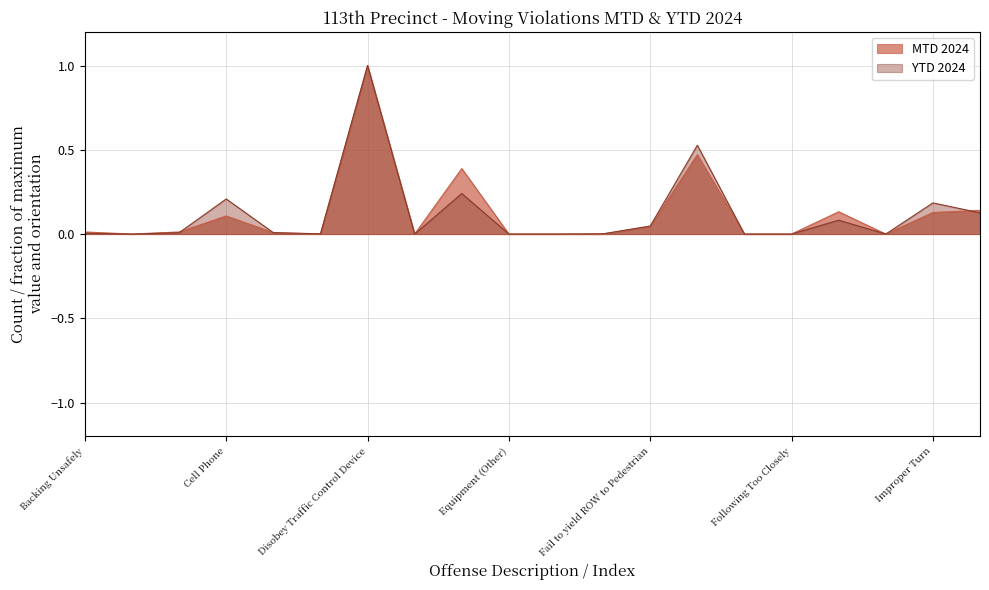

After their last crossing, which series has the higher values: YTD 2024 or MTD 2024?

MTD 2024